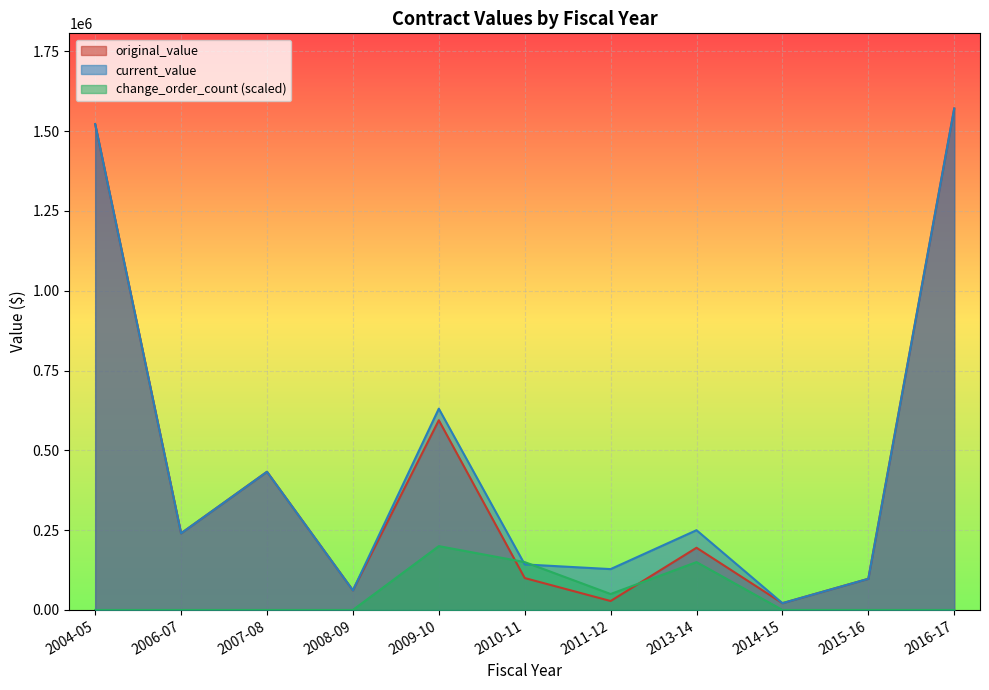

Which category has the highest value across all series?

2016-17